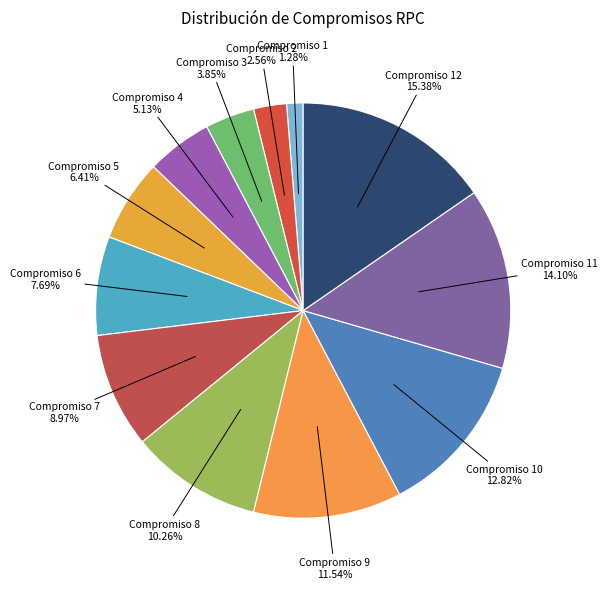

Which category has the smallest portion of the pie?

Compromiso 1